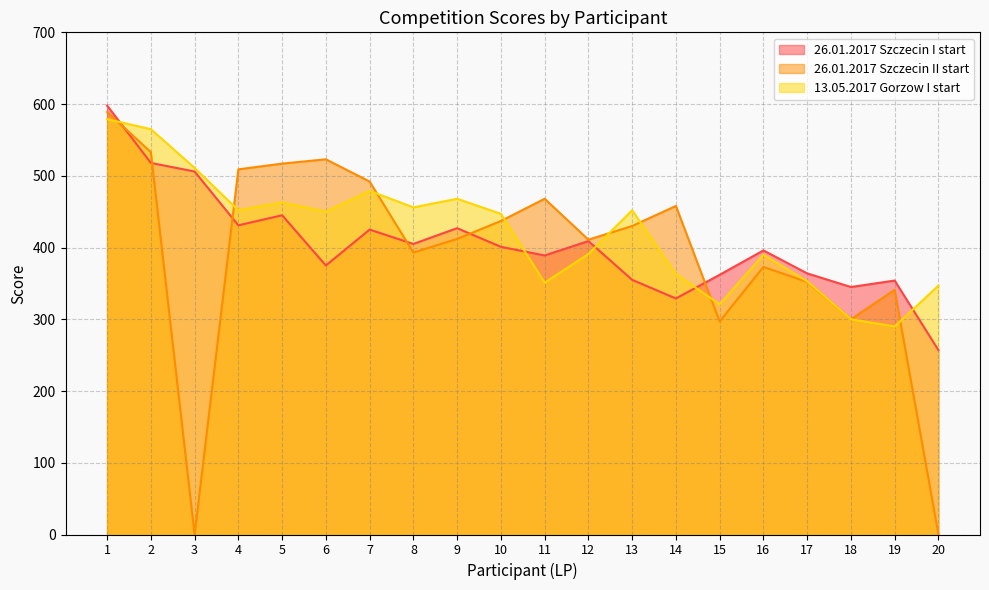

Between 11 and 13, which series saw the biggest shift?

13.05.2017 Gorzow I start